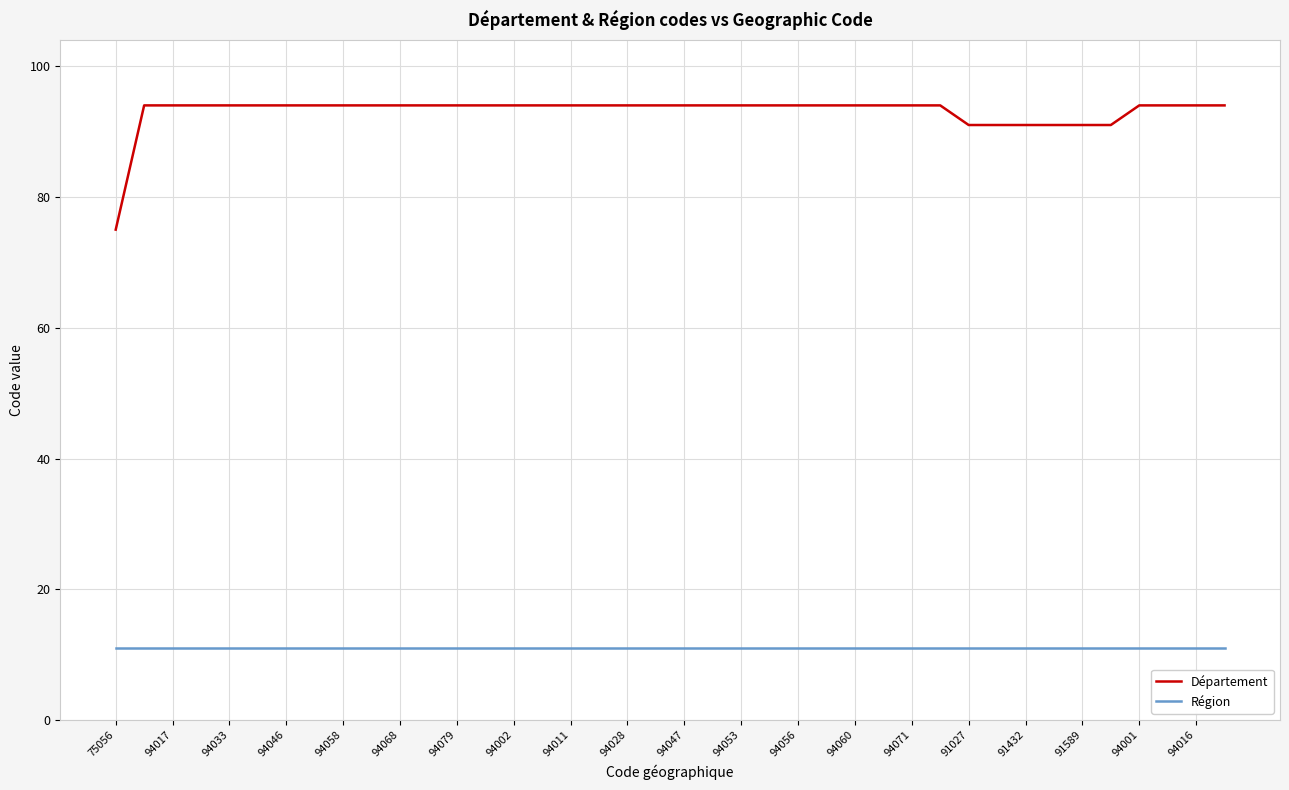

What is the difference between the maximum and minimum values in the Département series?

19